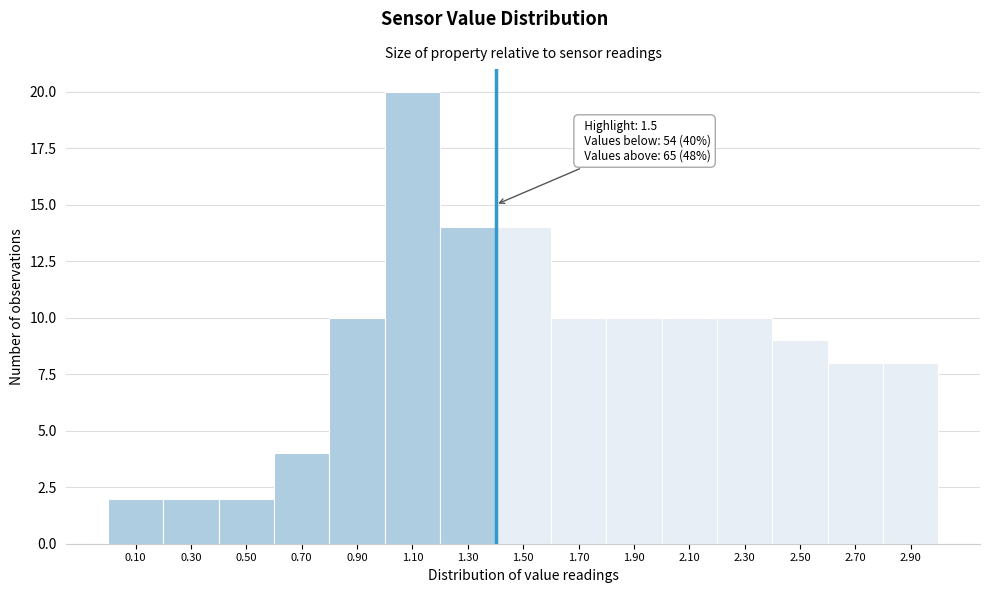

Reading right to left, list all the values displayed in this chart.

8	8	9	10	10	10	10	14	14	20	10	4	2	2	2